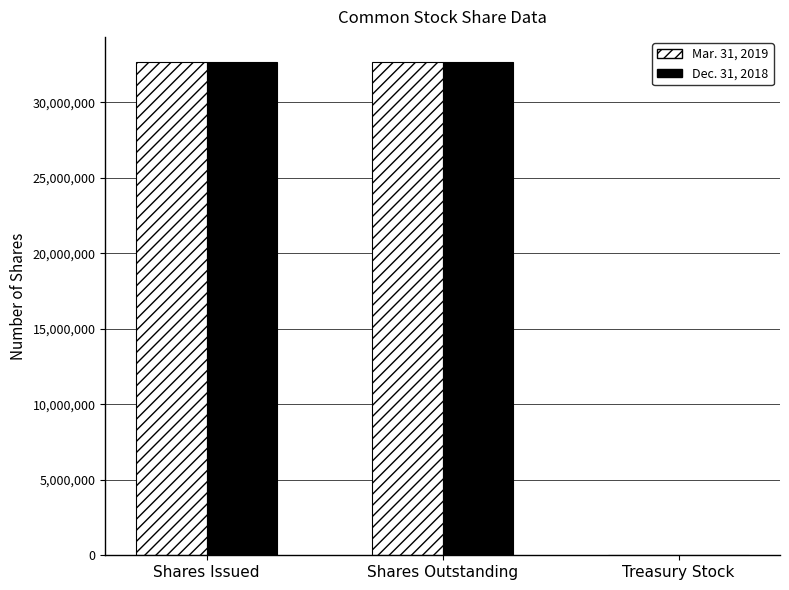

The value of Dec. 31, 2018 at Shares Outstanding is 32648893. True or false?

True